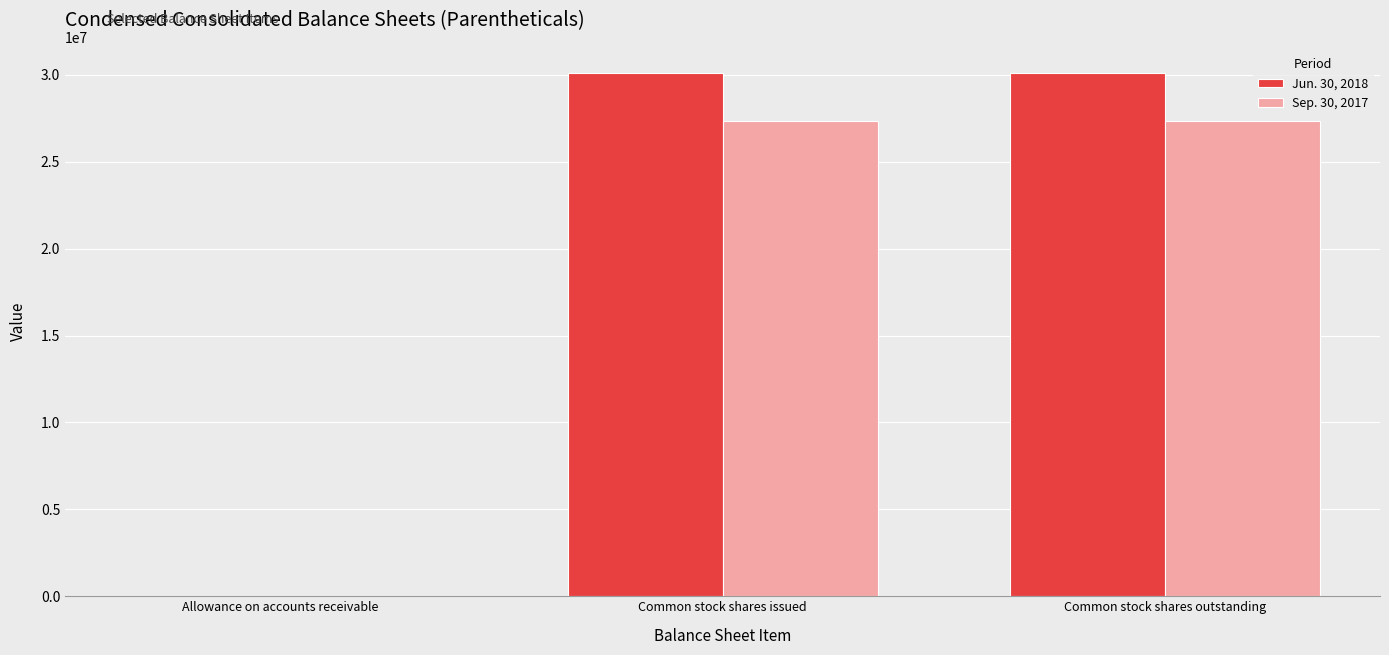

What is the greatest value displayed?

30112057